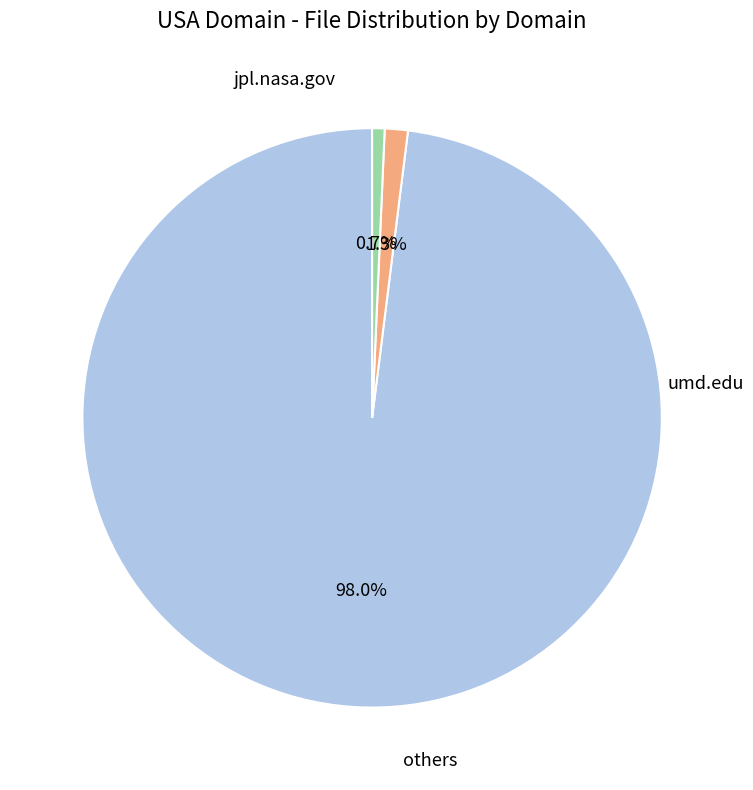

How many segments does this pie chart have?

3